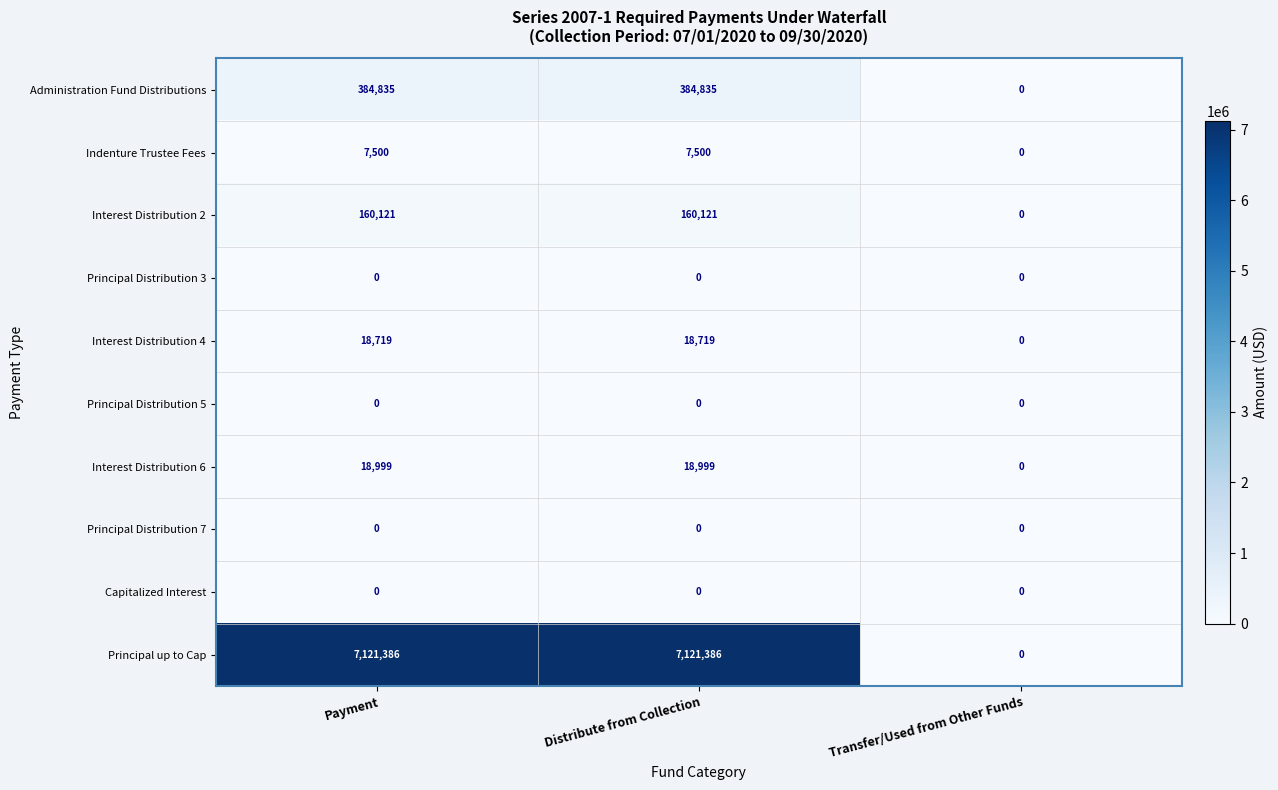

Which series has the largest total across all categories?

Principal up to Cap